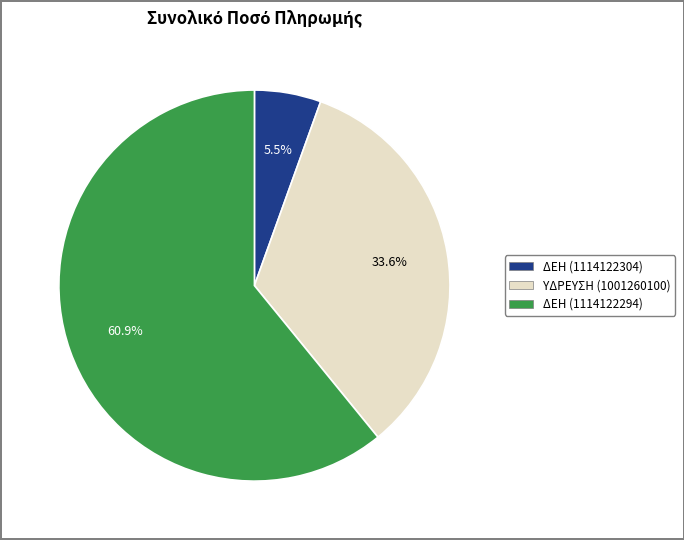

What portion of the pie excludes ΔΕΗ (1114122304)?

94.5%